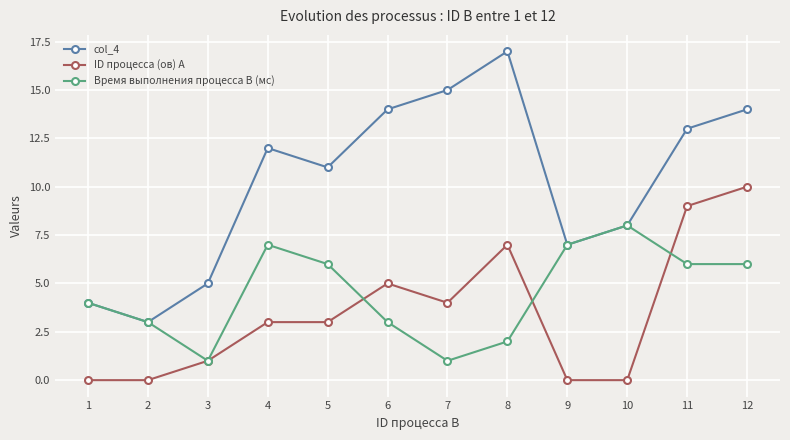

Which category has the highest value in the ID процесса (ов) A series?

12